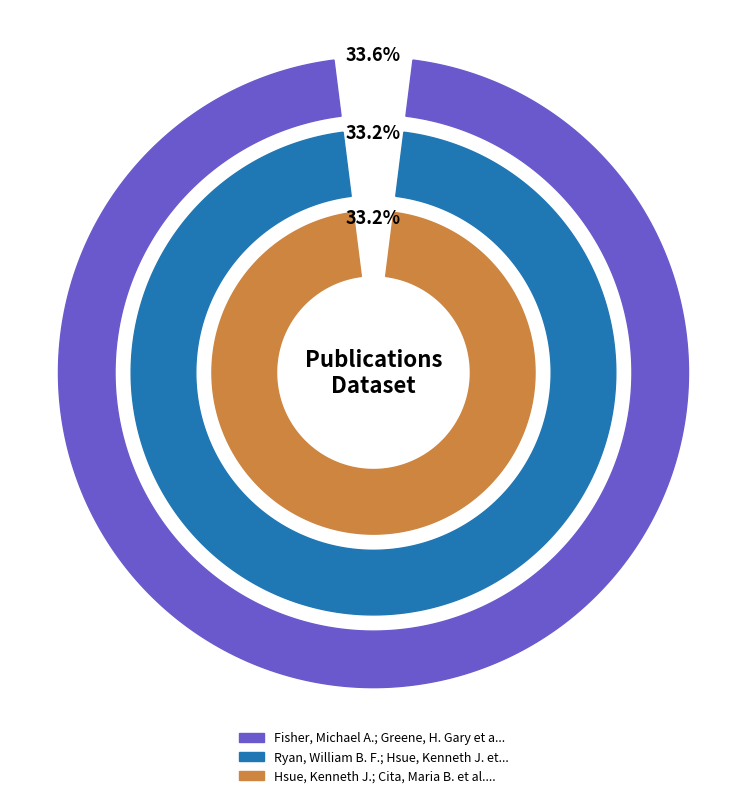

To the nearest percent, what percentage of the pie is Hsue, Kenneth J.; Cita, Maria B. et al.?

33%